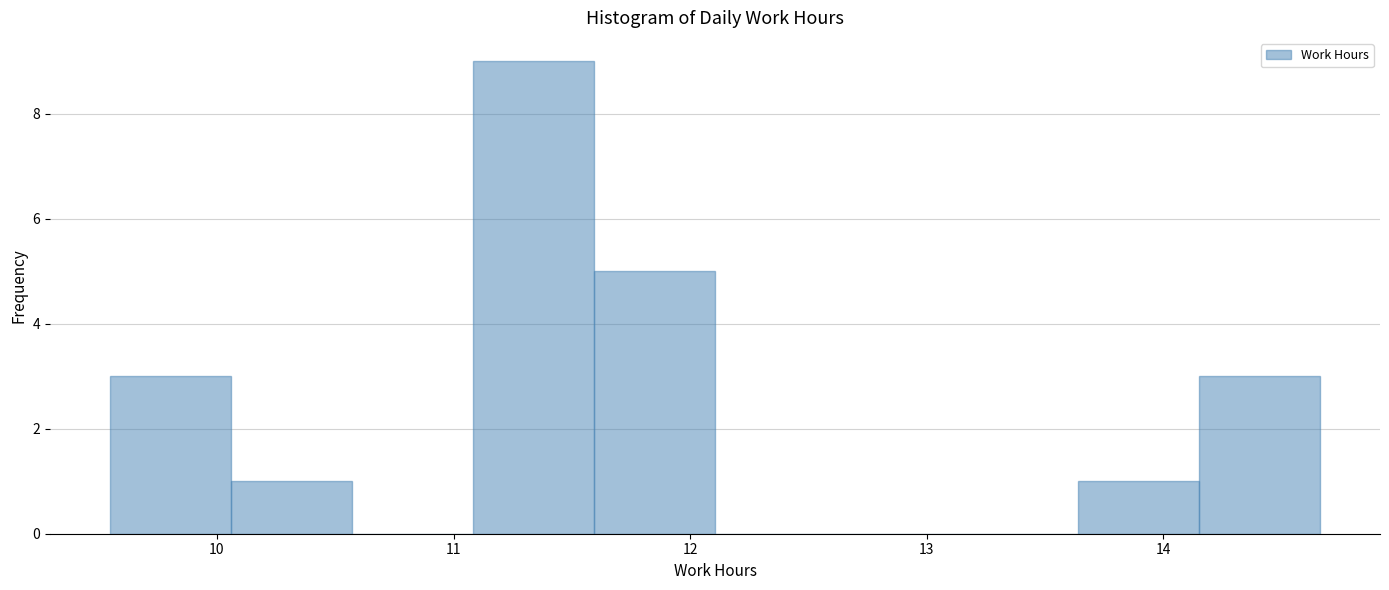

Over which range of the x-axis is the bar tallest?

11.1 to 11.6